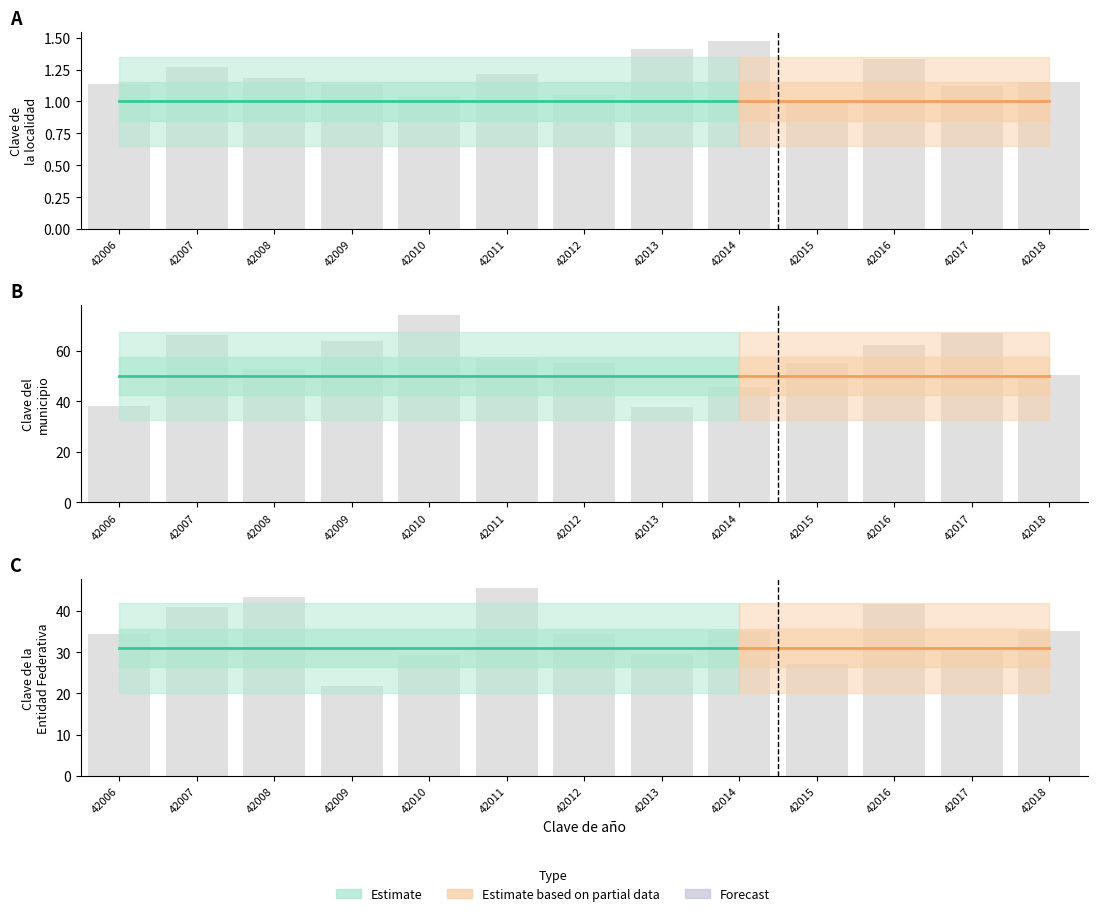

What is the total value across all series at 42013?

82